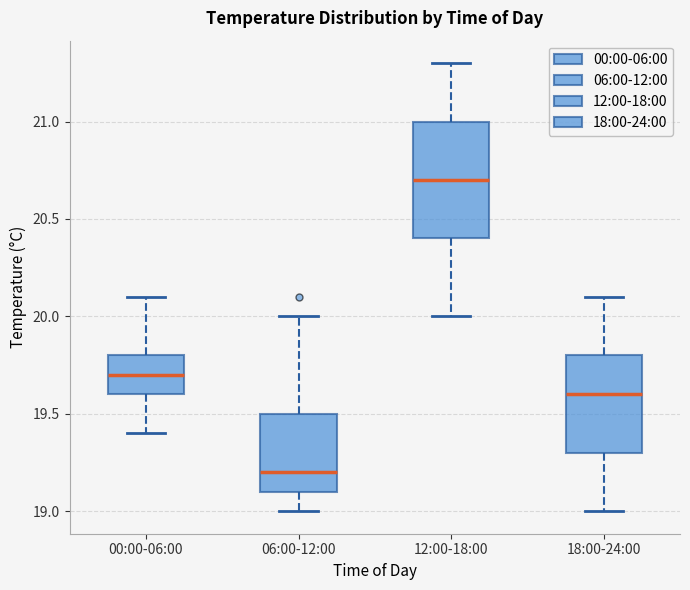

Reading left to right, transcribe this box plot: for each box, give where its median line is, the range the box spans, and where its two whiskers end, as read against the y-axis. The values are not printed on the chart, so give them approximately, as read against the axis.

00:00-06:00: median 19.7, box 19.6 to 19.8, whiskers 19.4 to 20.1
06:00-12:00: median 19.2, box 19.1 to 19.5, whiskers 19.0 to 20.0
12:00-18:00: median 20.7, box 20.4 to 21.0, whiskers 20.0 to 21.3
18:00-24:00: median 19.6, box 19.3 to 19.8, whiskers 19.0 to 20.1